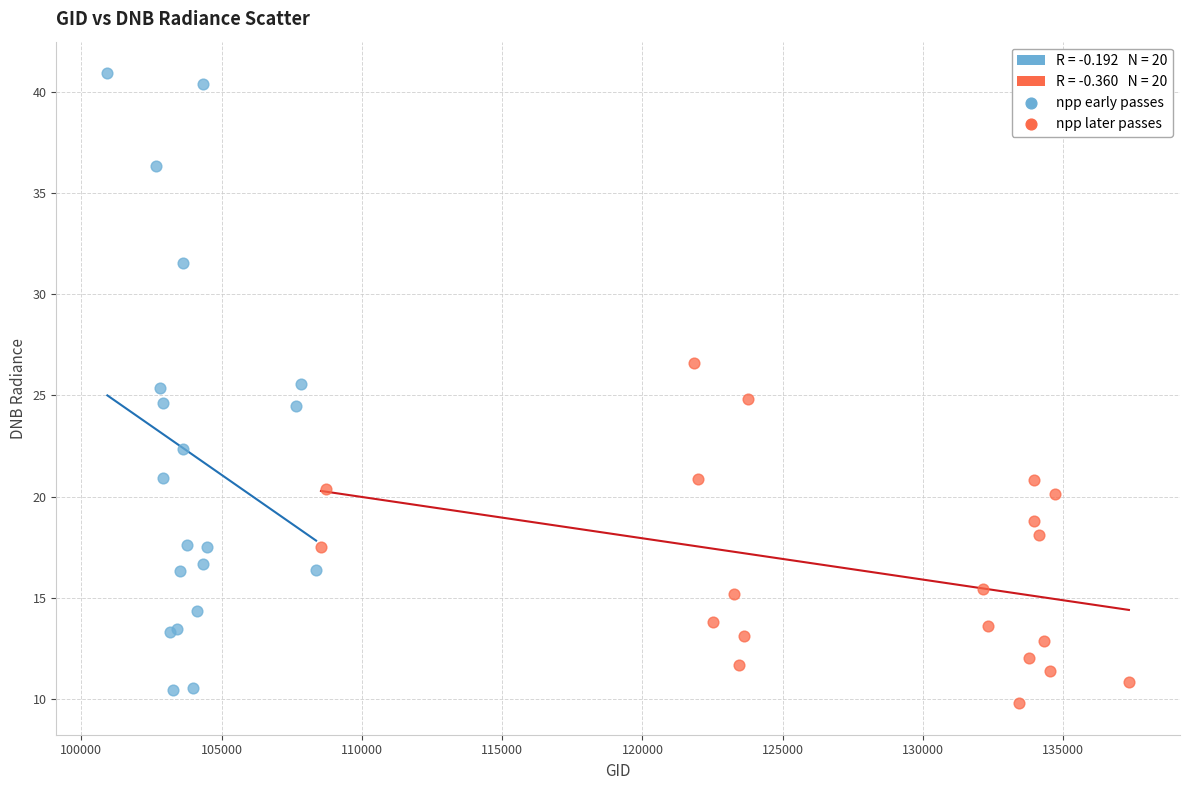

Which series reaches the maximum Y coordinate?

npp early passes